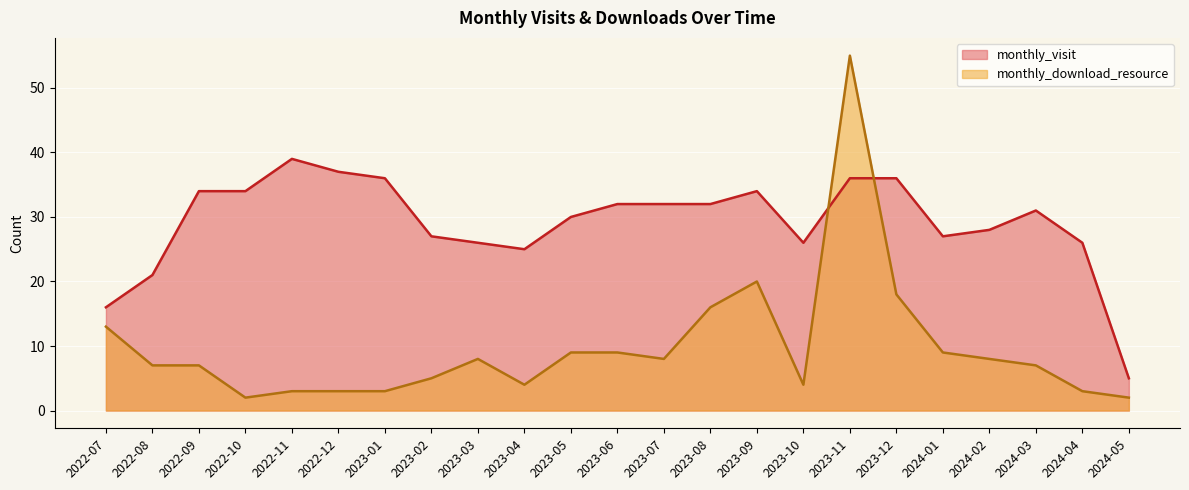

True or false: monthly_download_resource has more than 0 interior local peaks.

True